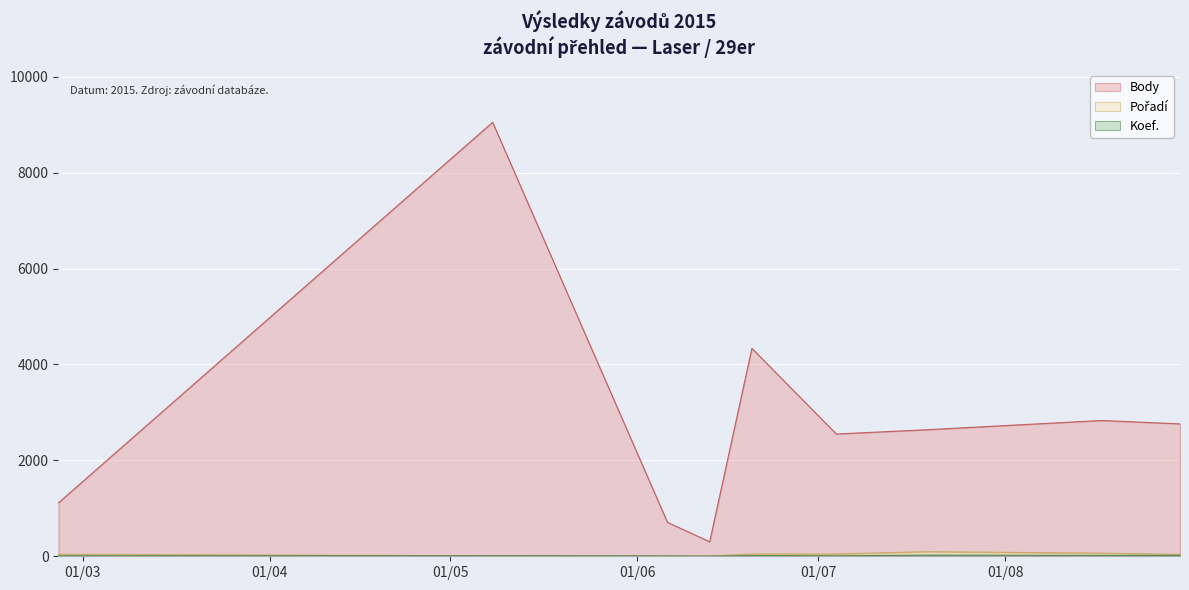

What is the label of the 6th point from the left?

2015-07-04